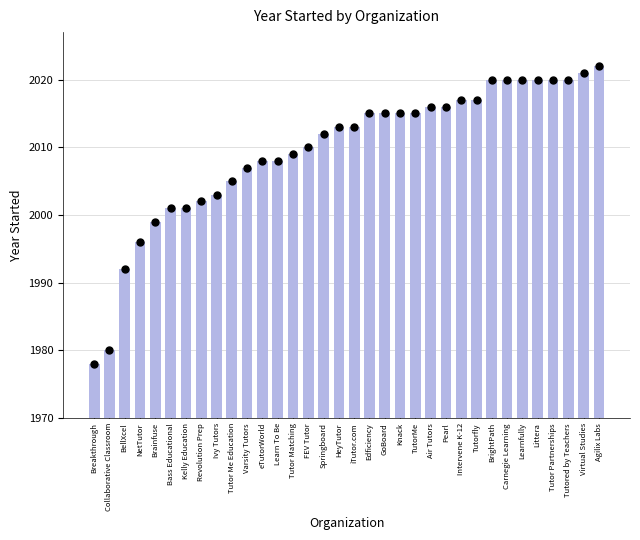

What is the change in value from Breakthrough to Ivy Tutors?

+25